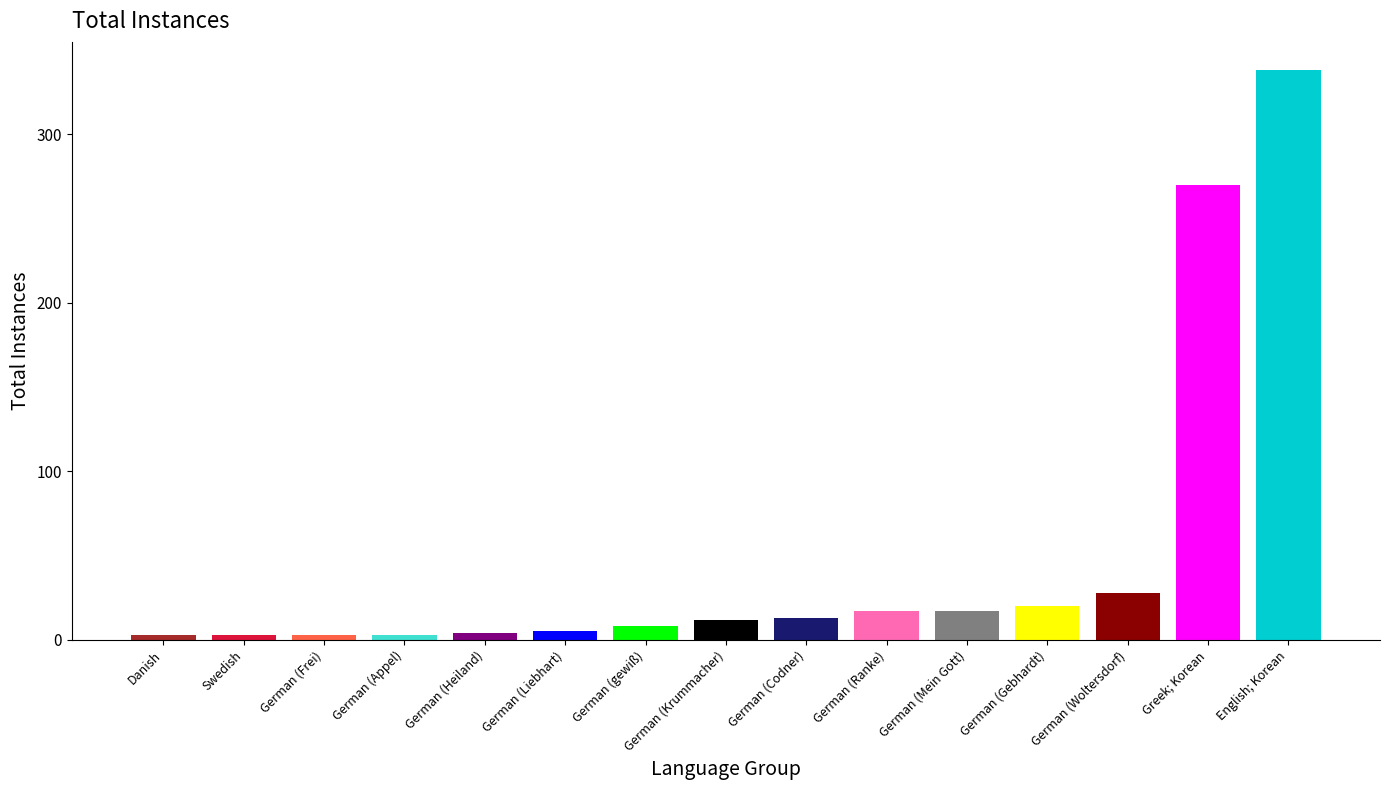

What is the value of the 13th bar from the left?

28